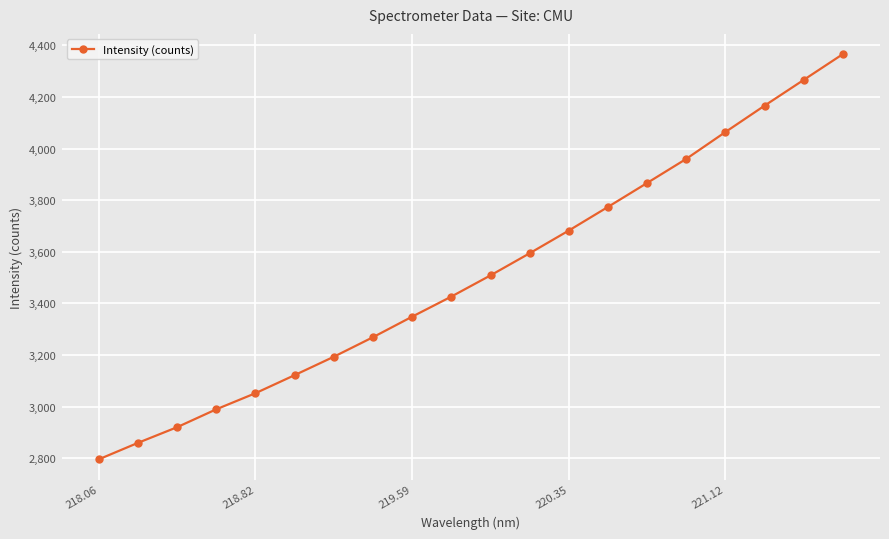

What is the value of the 10th point from the left?

3426.7